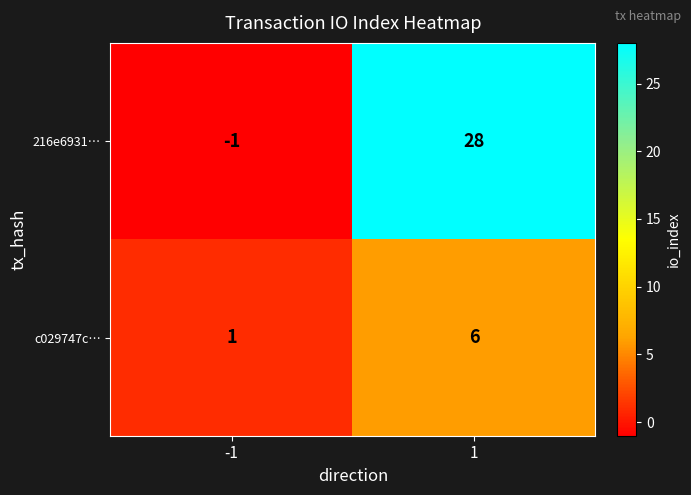

The 216e6931… series shows 28 at 1. True or false?

True